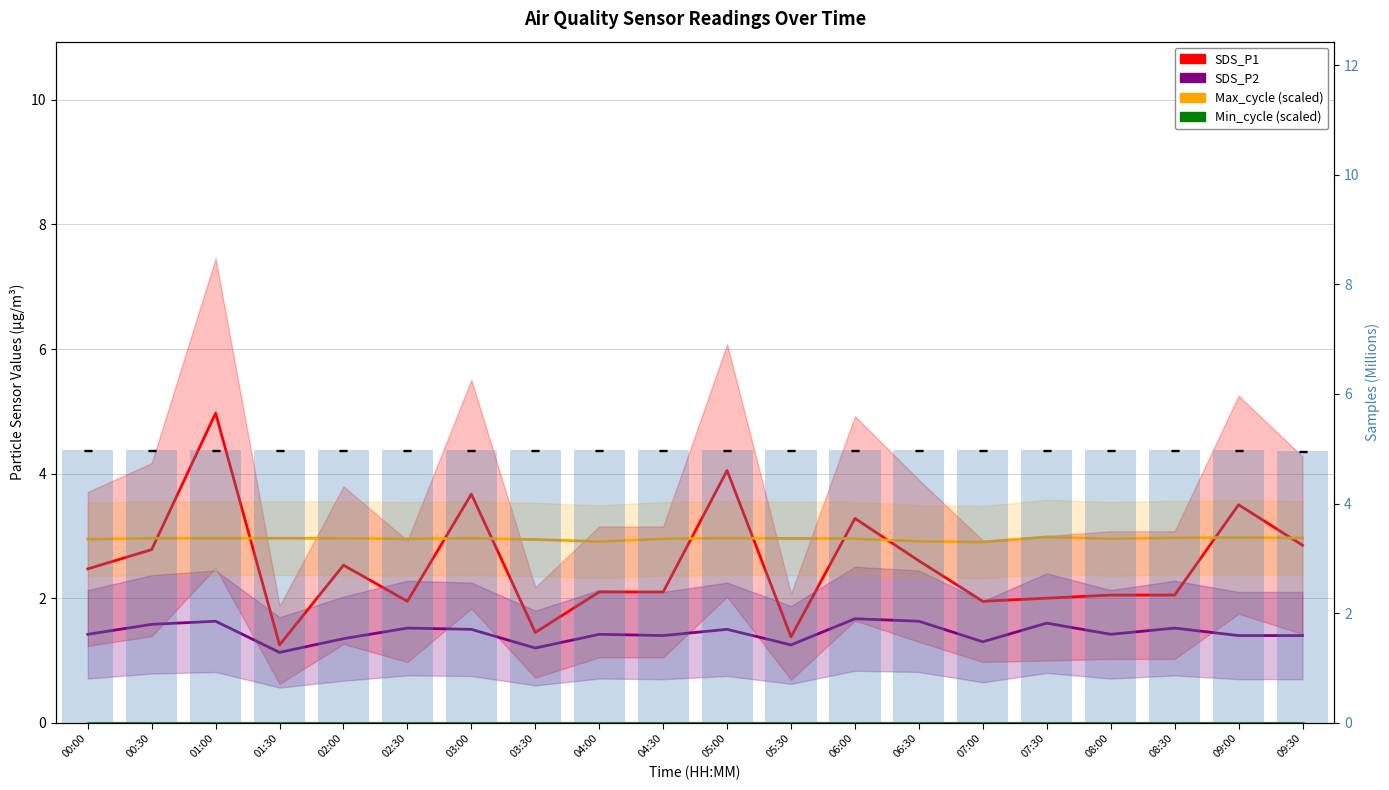

What is the value of the Max_cycle (scaled) bar at the 20th from the left?

3.0